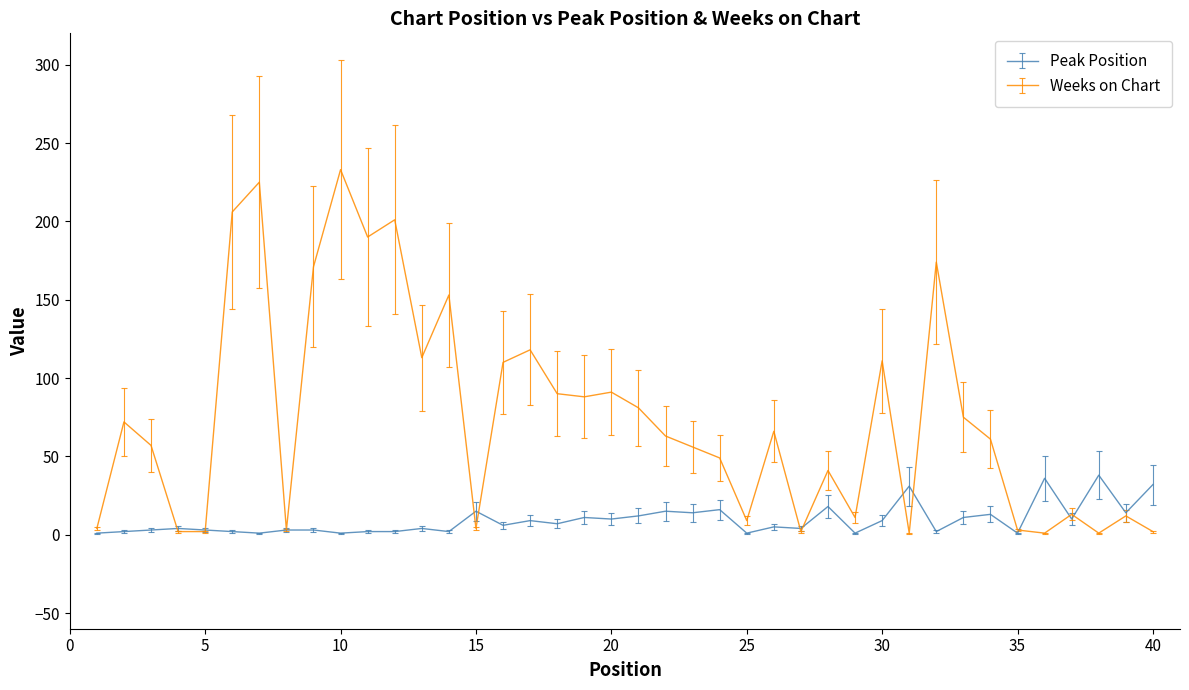

What is the sum of all Weeks on Chart values?

2965